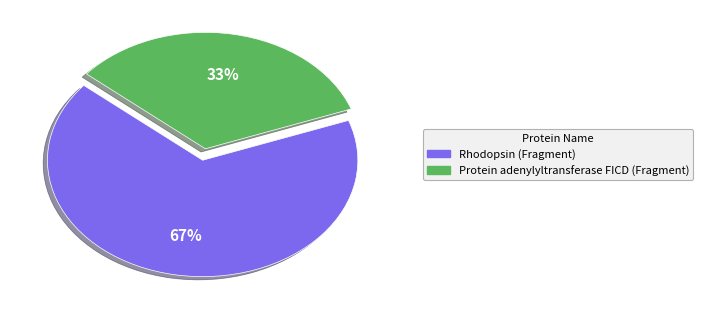

Combined, do Rhodopsin (Fragment) and Protein adenylyltransferase FICD (Fragment) account for over 50%?

Yes